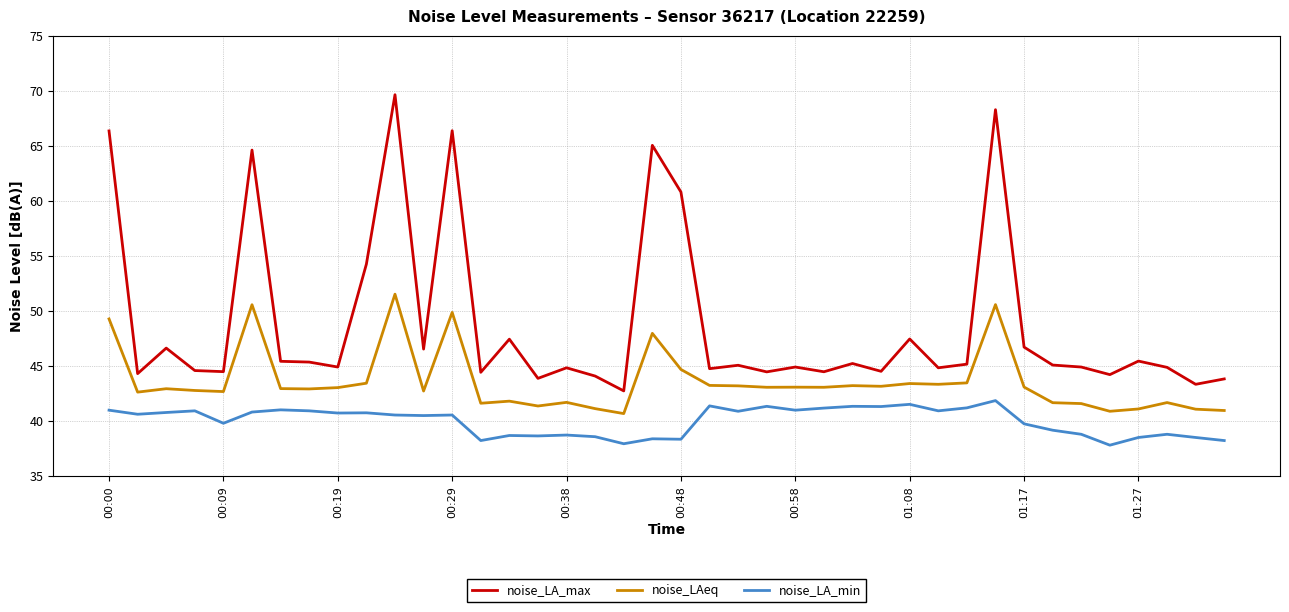

True or false: noise_LA_max and noise_LAeq intersect in this chart.

False